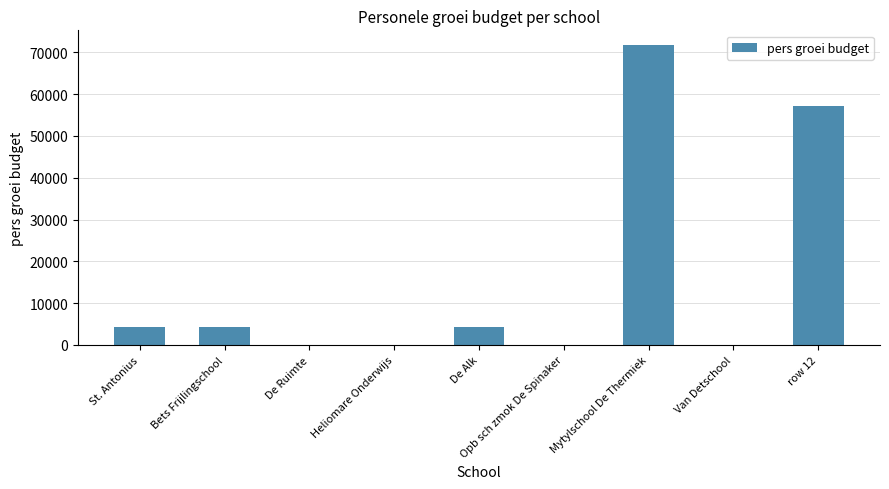

Is it true that the value at De Ruimte is 0.0?

True